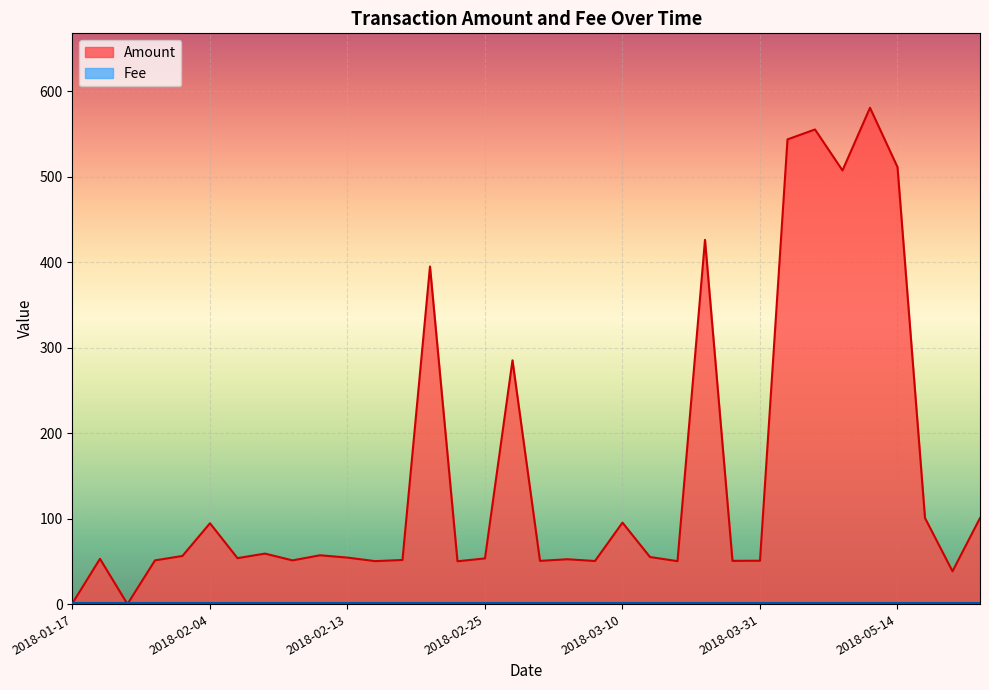

What is the greatest value displayed?

580.4